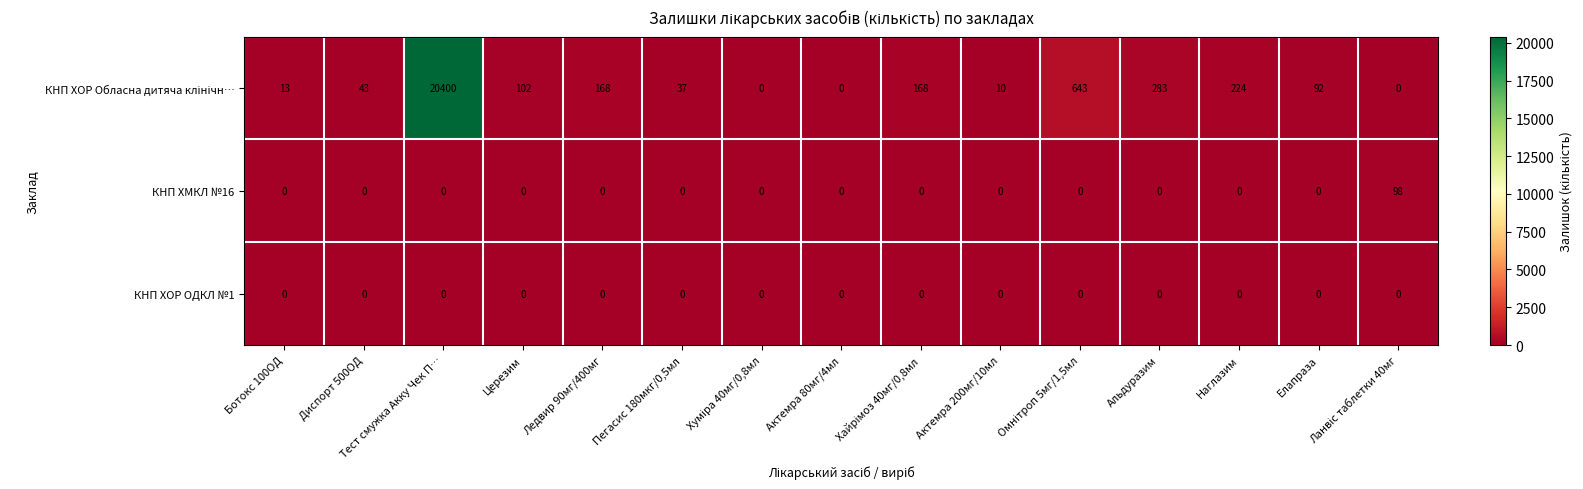

What is the maximum value shown in the chart?

20400